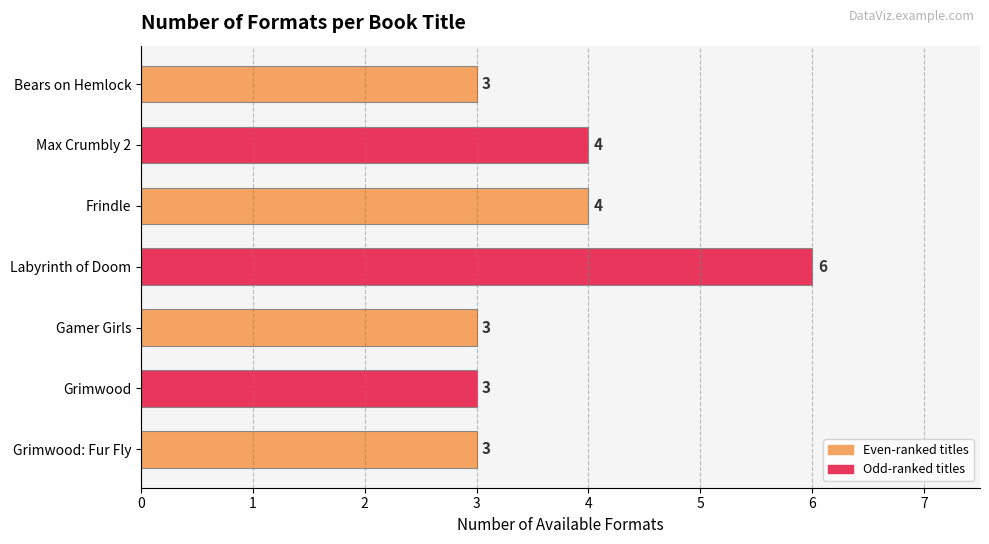

Does the chart contain any negative values?

No